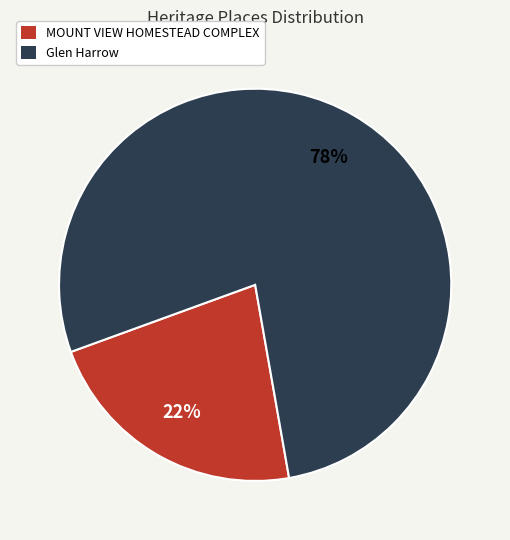

Which category has the smallest portion of the pie?

MOUNT VIEW HOMESTEAD COMPLEX